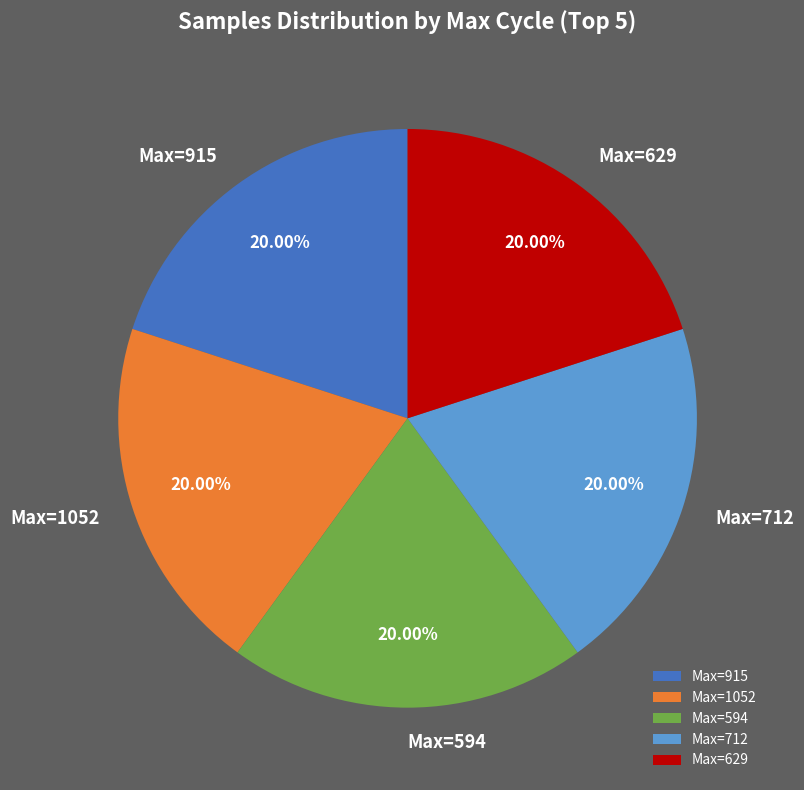

What is the ratio of the value at Max=915 to the value at Max=1052?

1.0